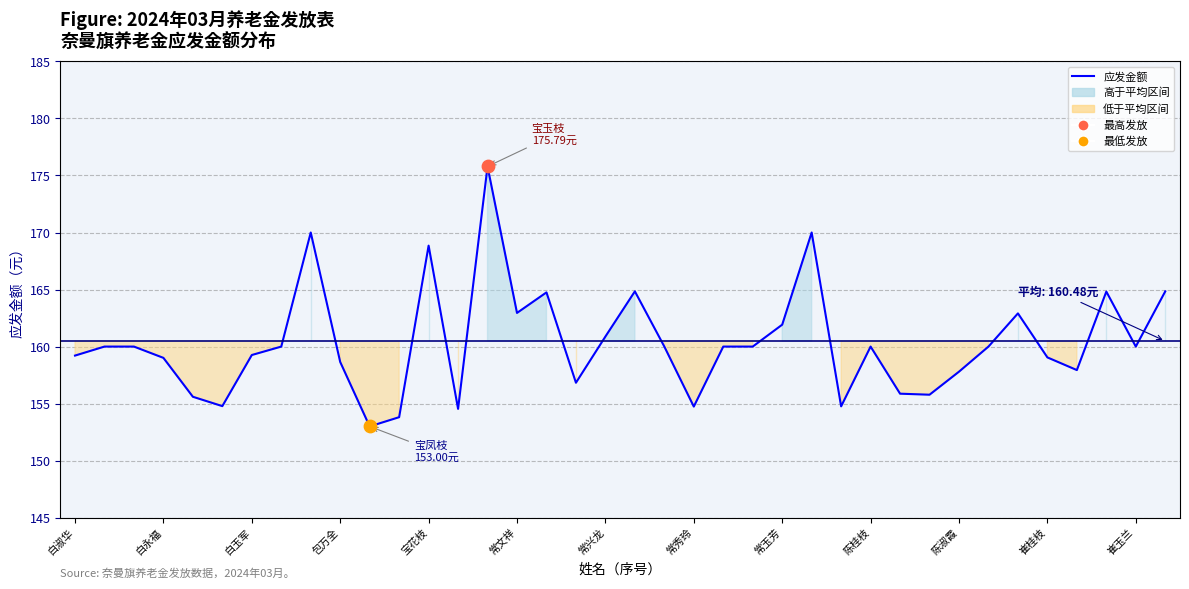

What is the difference between the maximum and minimum values?

22.8